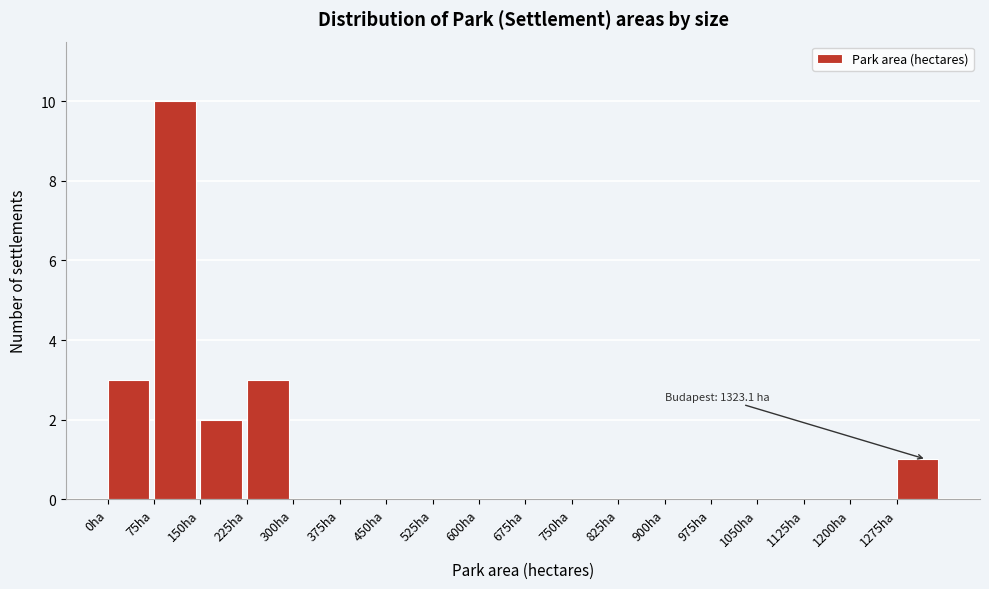

Over which range of the x-axis is the bar tallest?

75 to 150